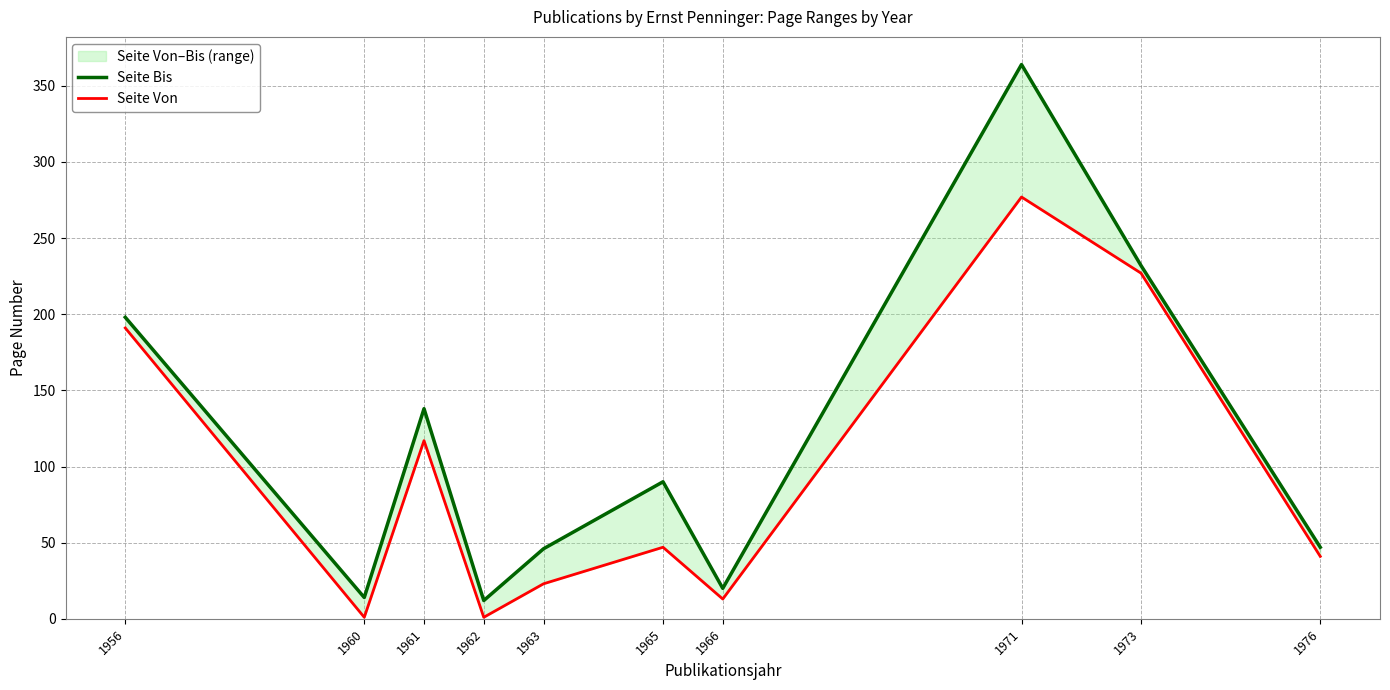

What are all the series names shown in the legend?

Seite Bis, Seite Von